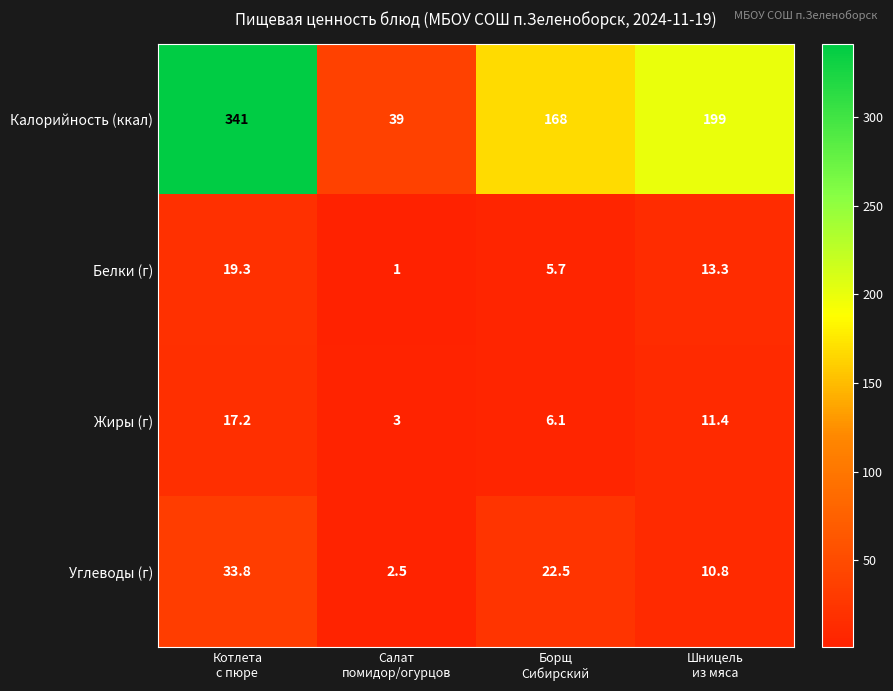

What is the spread (max minus min) of values at Котлета
с пюре?

323.8